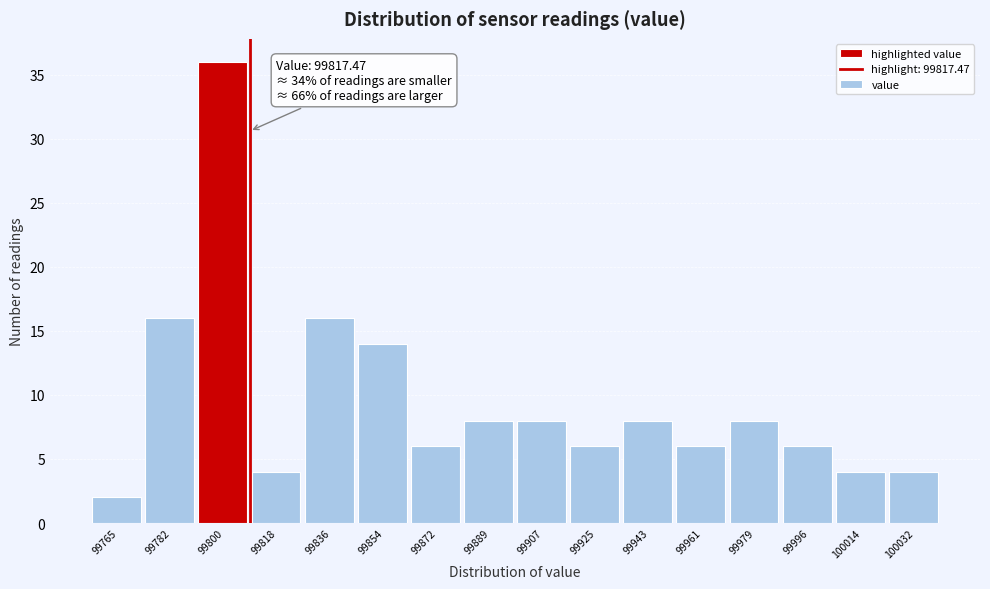

Reading left to right, list all the values displayed in this chart.

99765=2	99782=16	99800=36	99818=4	99836=16	99854=14	99872=6	99889=8	99907=8	99925=6	99943=8	99961=6	99979=8	99996=6	100014=4	100032=4